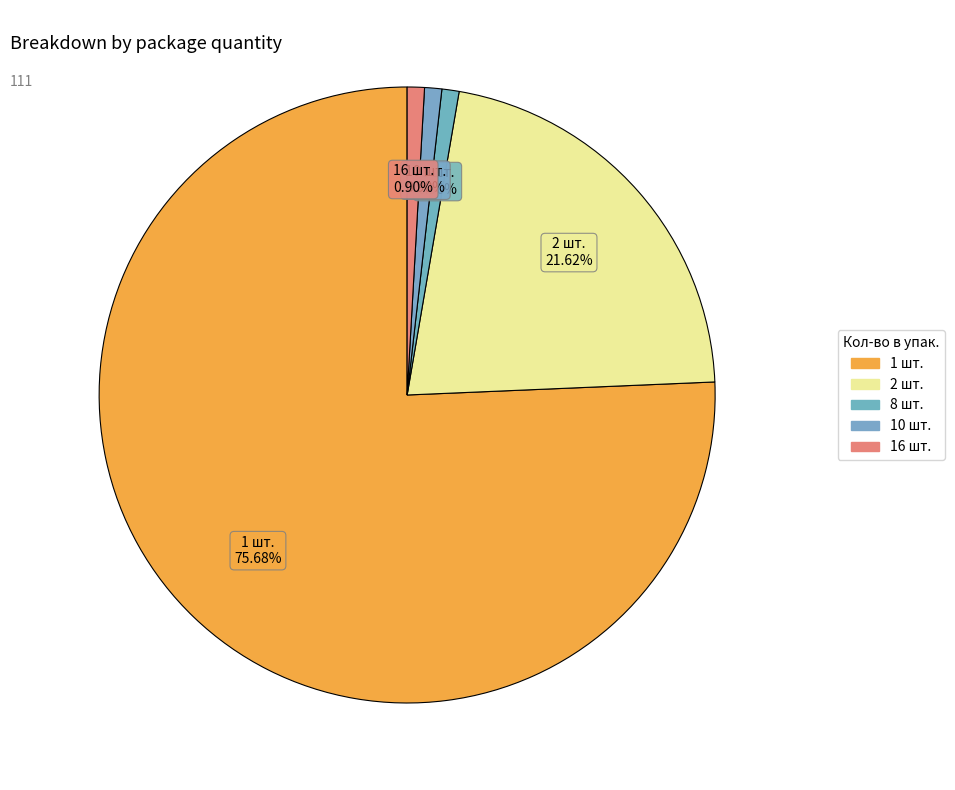

How many slices are in this pie chart?

5